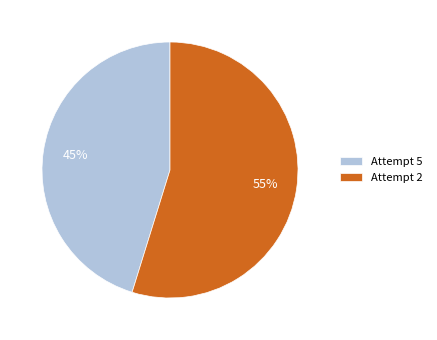

Which category has the biggest portion of the pie?

Attempt 2